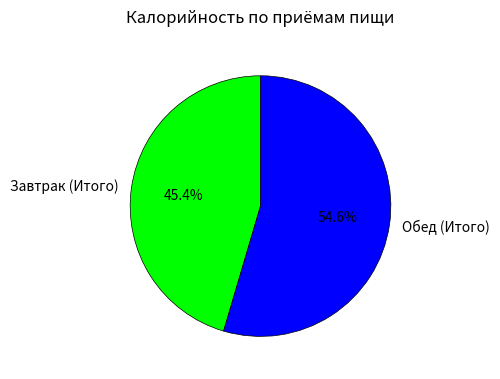

Is there any slice that represents more than half of the pie?

Yes